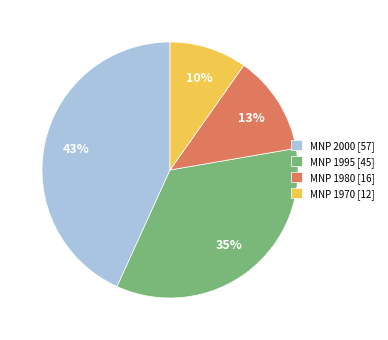

Does MNP 1995 account for over 50% of the chart?

No